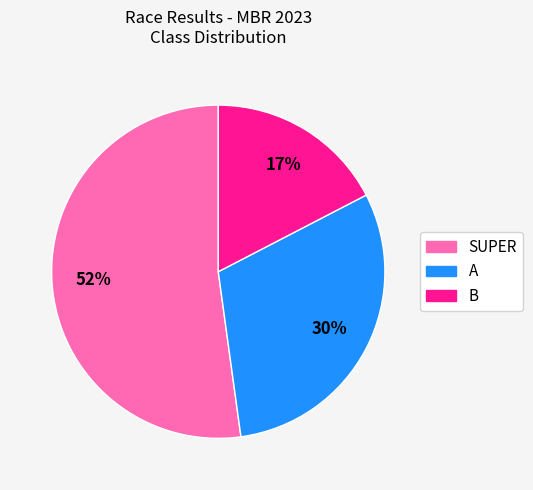

The B slice represents 17% of the pie. True or false?

True